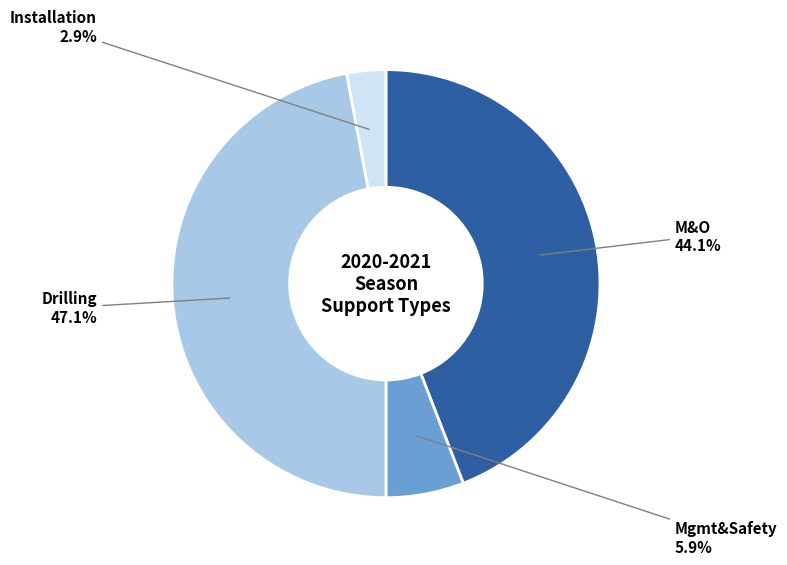

Is there a majority slice in this chart?

No